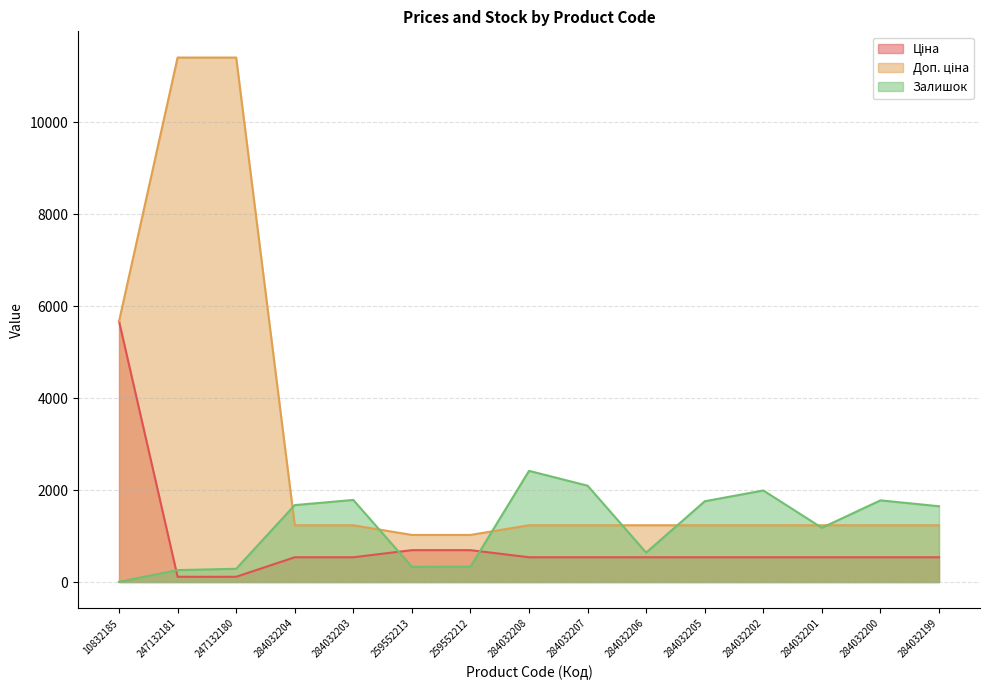

Where does the Ціна series first go above 539?

10832185